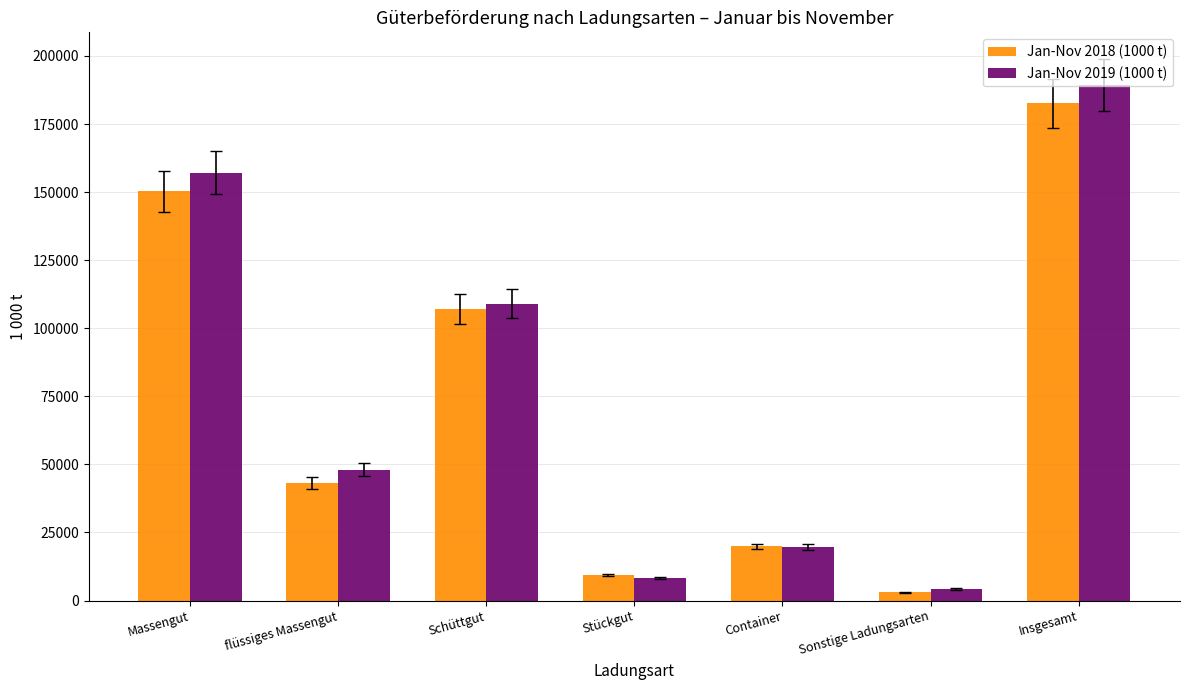

What is the difference between the Jan-Nov 2018 (1000 t) values at Schüttgut and Container?

87129.6